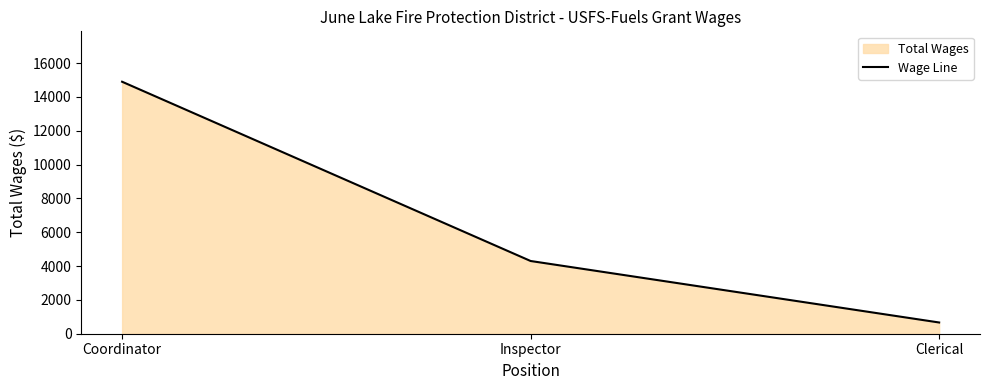

List the labels in order of value, largest first.

Coordinator, Inspector, Clerical